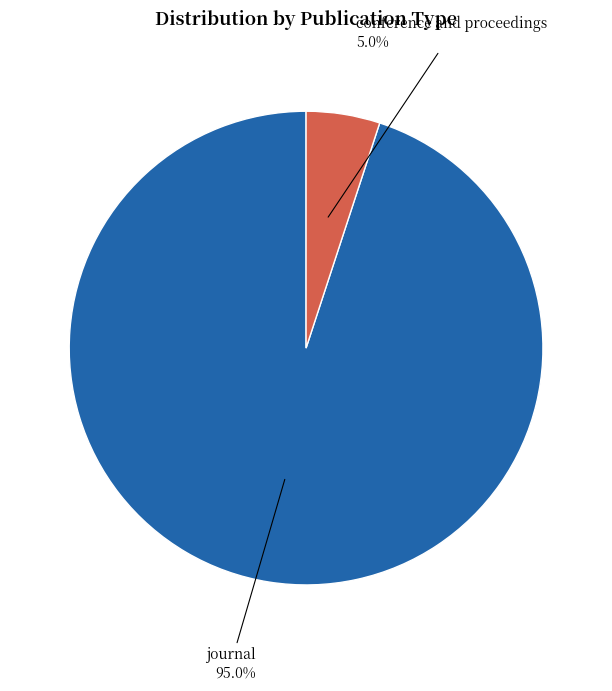

Which slice is the largest?

journal